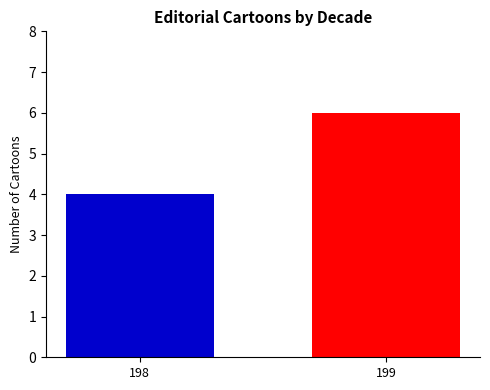

List the labels in order of value, smallest first.

198, 199